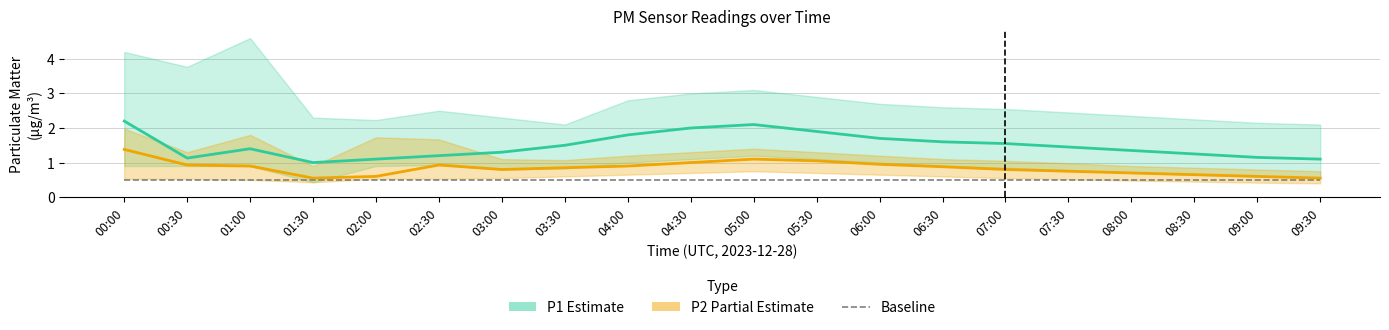

Which category has the lowest value in the P2 series?

01:30